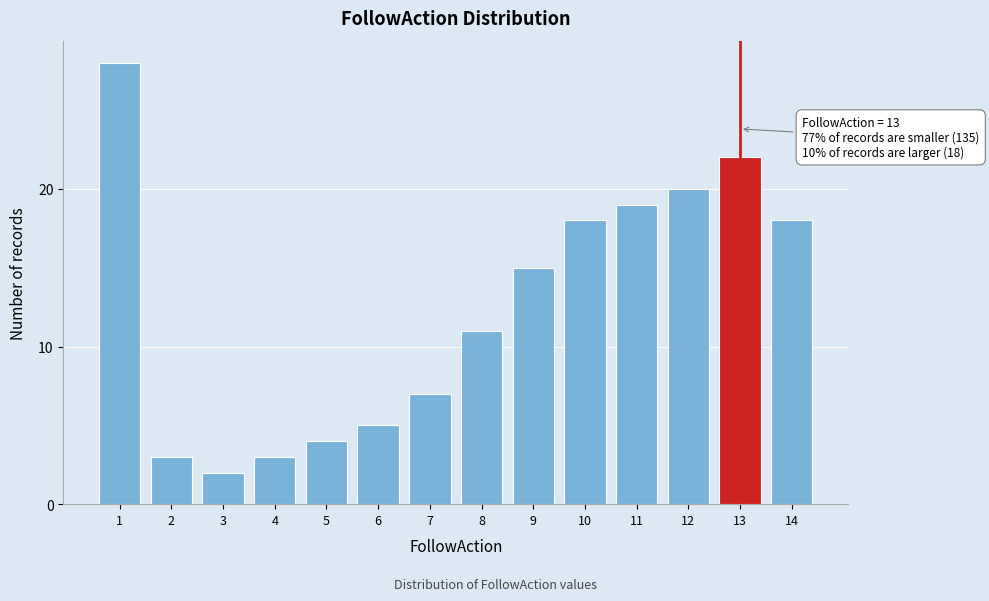

Reading left to right, list all the values displayed in this chart.

28	3	2	3	4	5	7	11	15	18	19	20	22	18